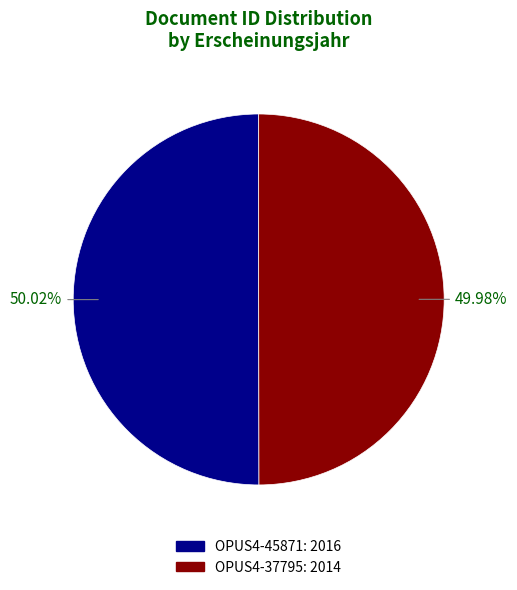

What is the ratio of the value at OPUS4-37795 to the value at OPUS4-45871?

1.0